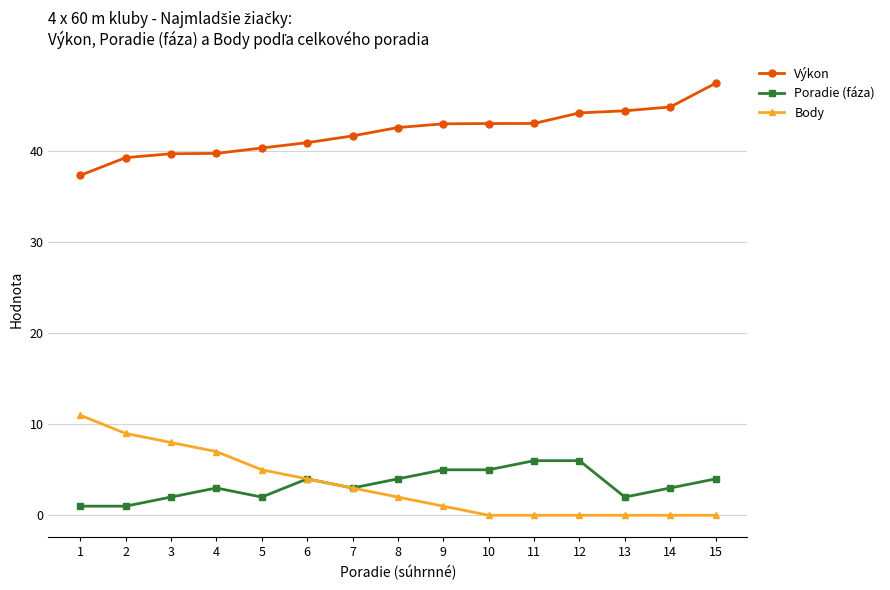

At which category is the sum across all series the highest?

15